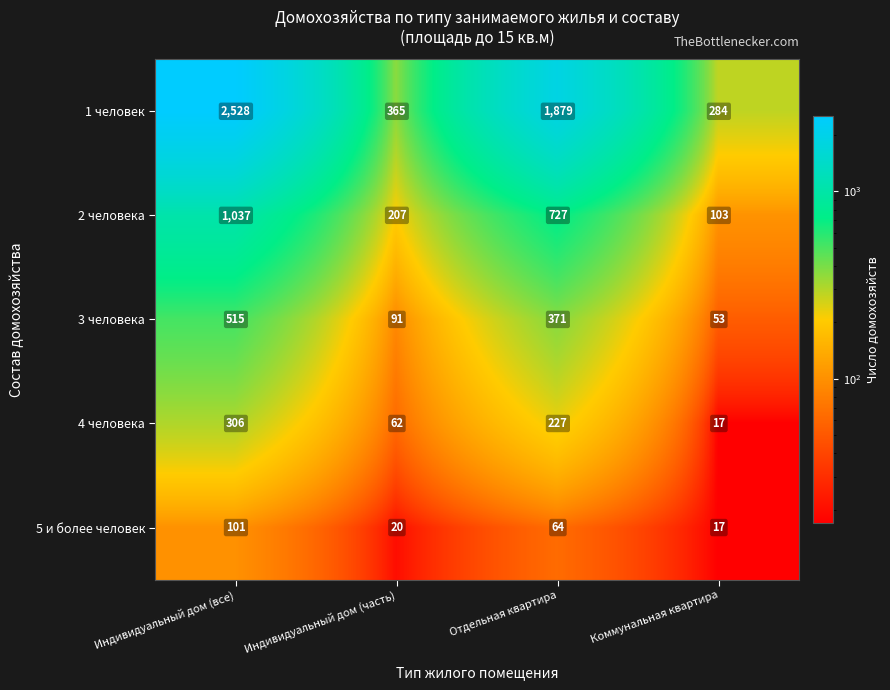

Reading right to left, extract all data points from this chart.

1 человек: 284	1879	365	2528
2 человека: 103	727	207	1037
3 человека: 53	371	91	515
4 человека: 17	227	62	306
5 и более человек: 17	64	20	101